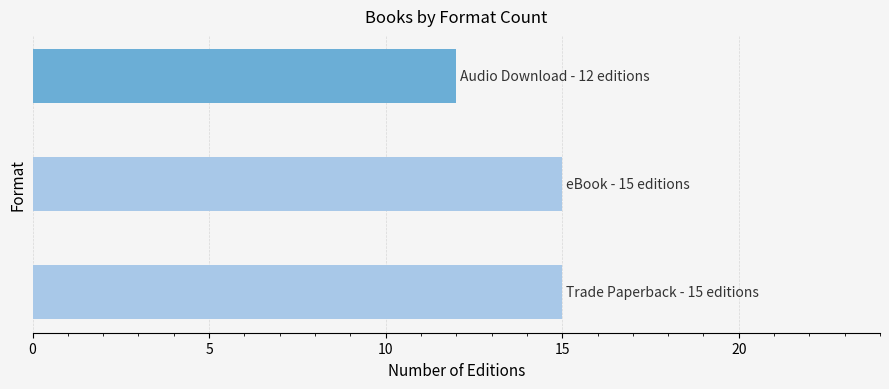

What is the minimum value shown in the chart?

12